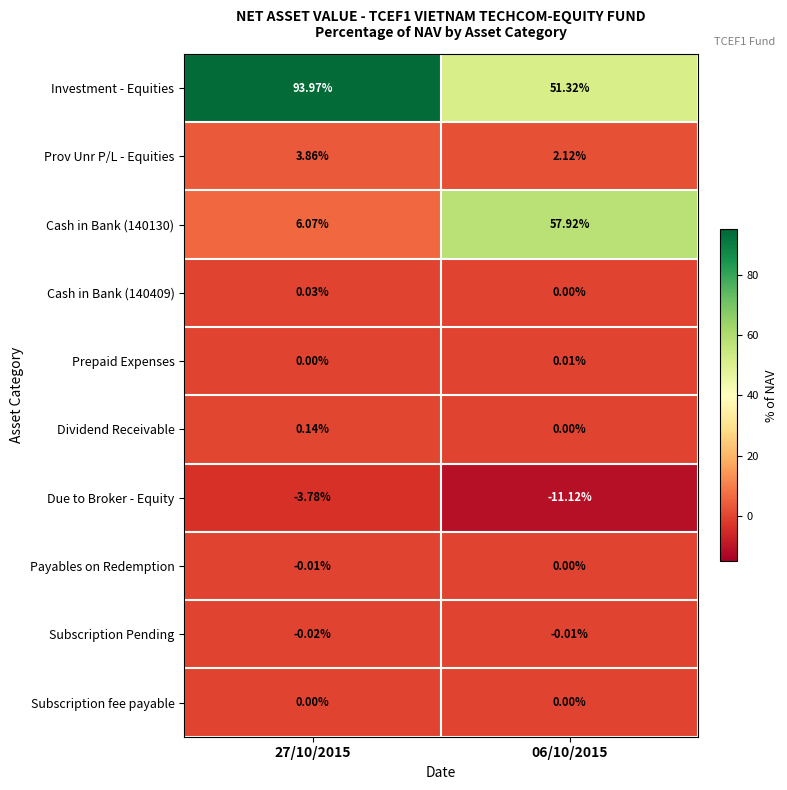

Is the value of Payables on Redemption at 27/10/2015 greater than the value of Prepaid Expenses at 27/10/2015?

No